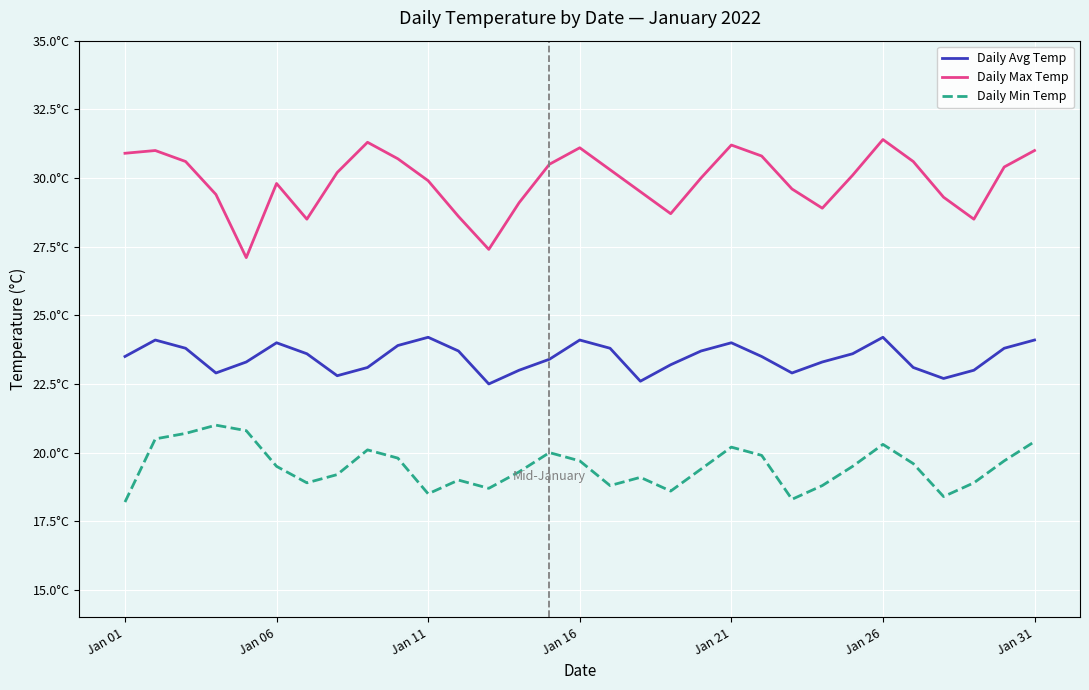

Does the chart have visible grid lines?

Yes